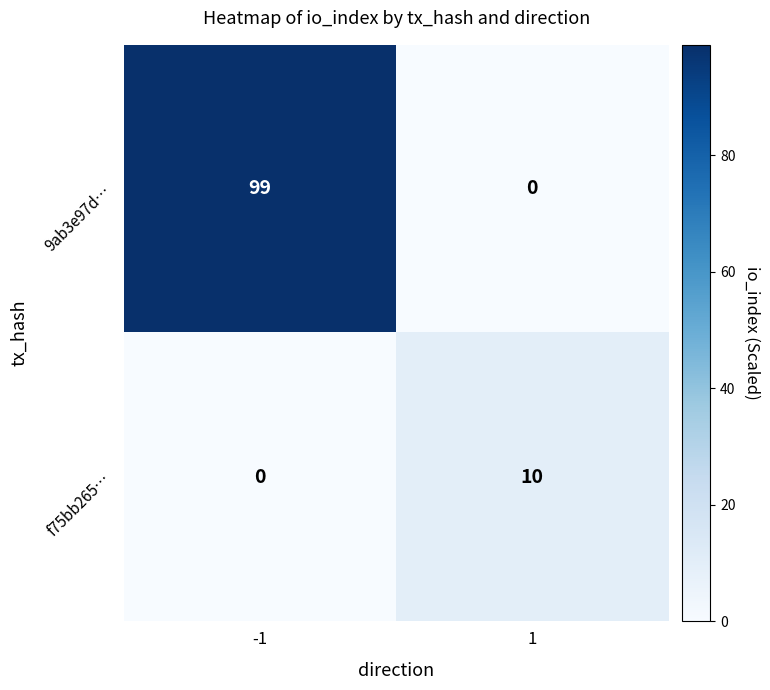

What is the total value across all series at 1?

10